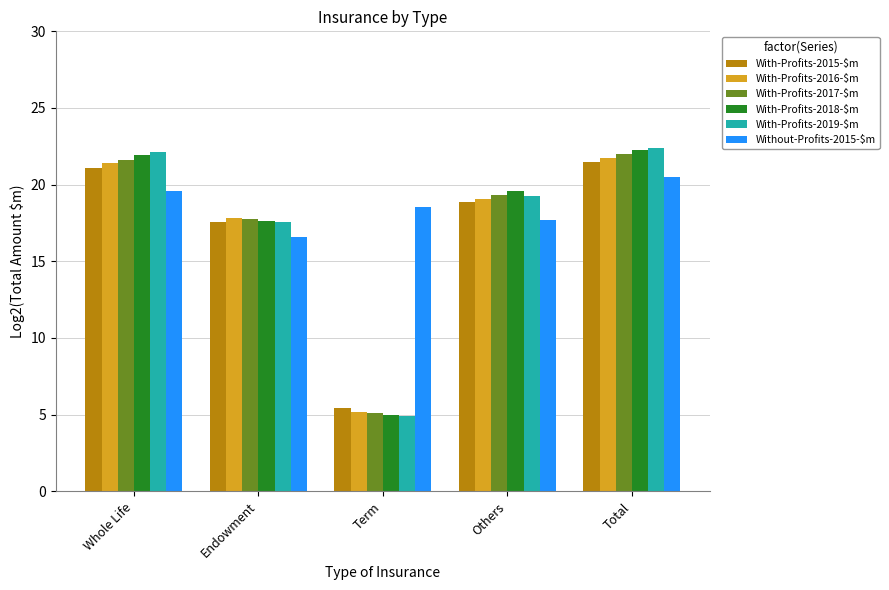

Which series has the largest range (max minus min)?

With-Profits-2019-$m